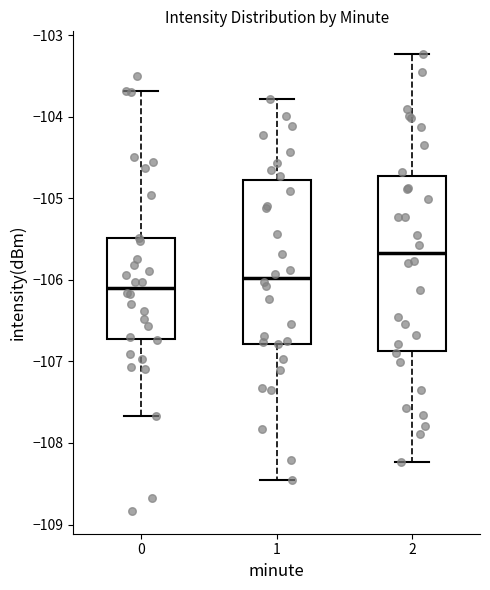

Where does the lower whisker of the box at x = 2 end on the y-axis? The values are not printed on the chart, so give them approximately, as read against the axis.

-108.2